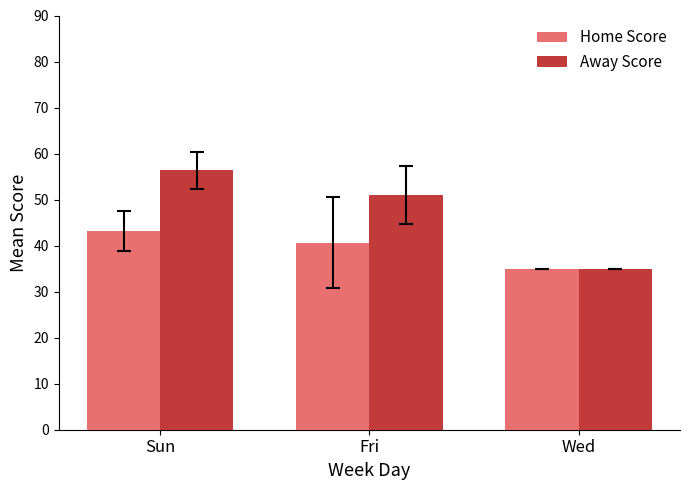

How many groups of bars are there?

3